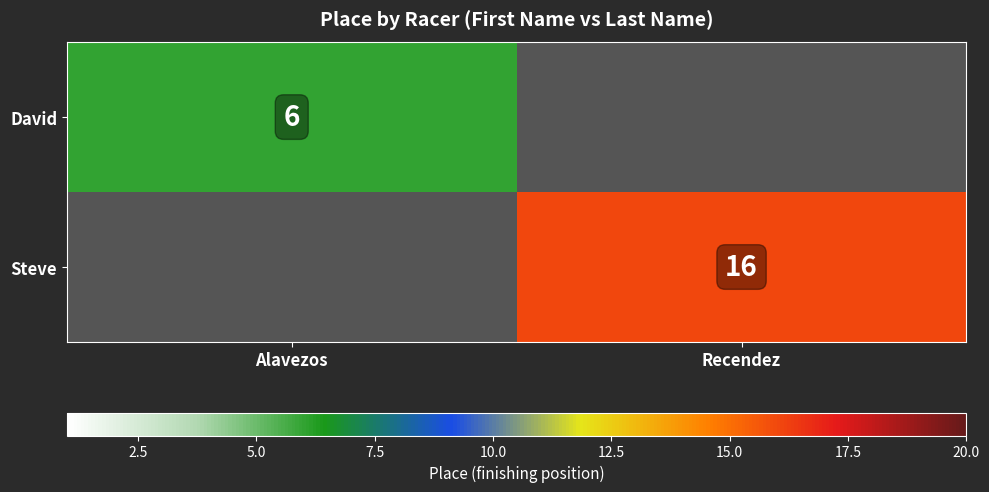

Is the value of Steve at Recendez greater than the value of David at Alavezos?

Yes